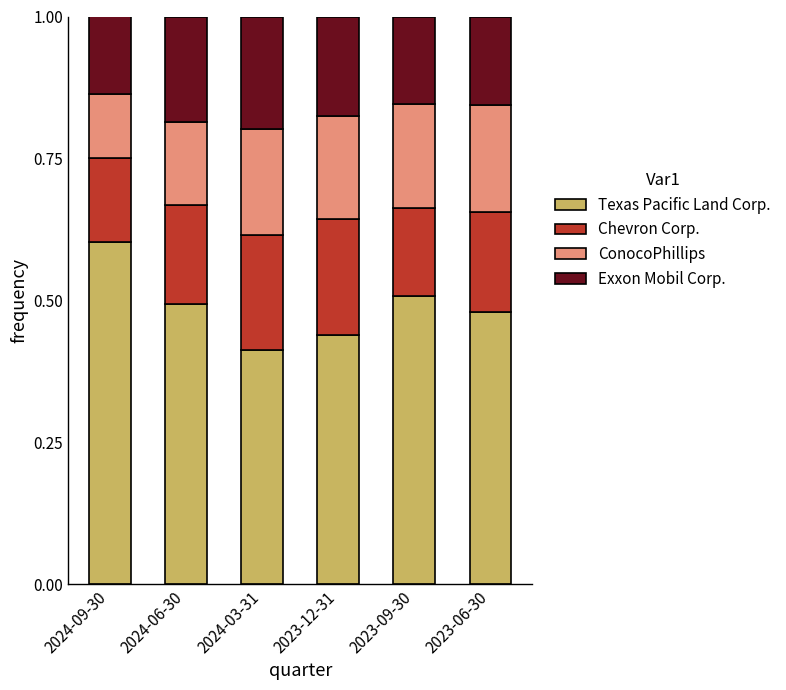

Does the chart contain any negative values?

No